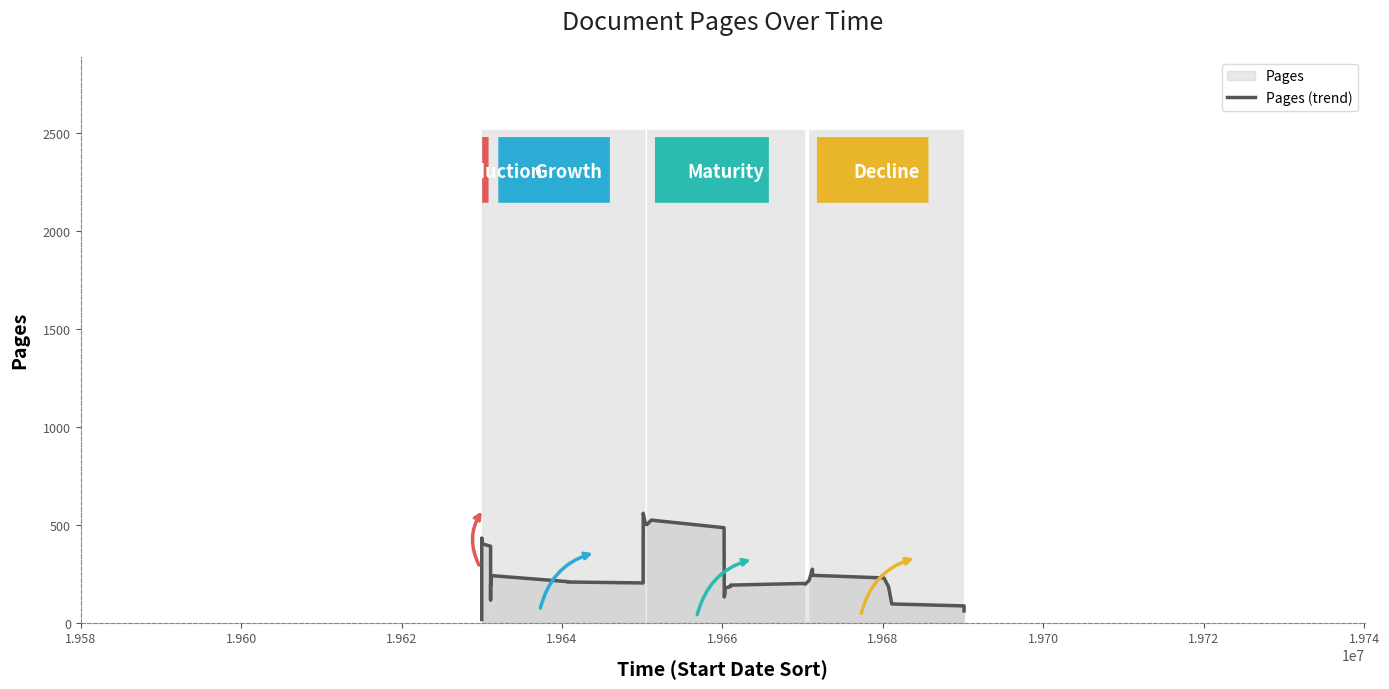

True or false: there are more than 0 points higher than both neighbors.

True